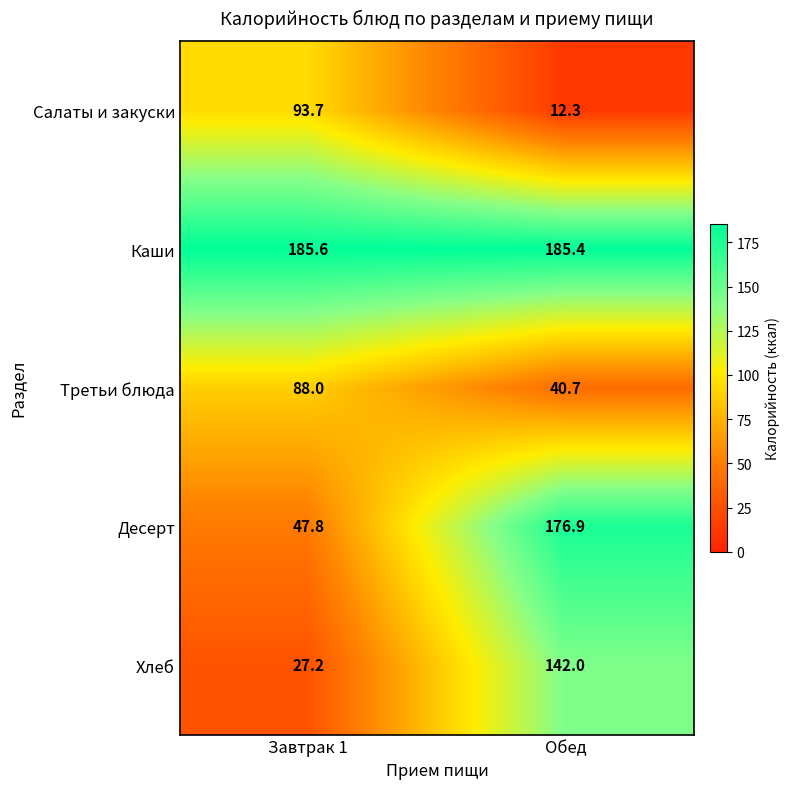

What is the difference between the Третьи блюда values at Завтрак 1 and Обед?

47.3